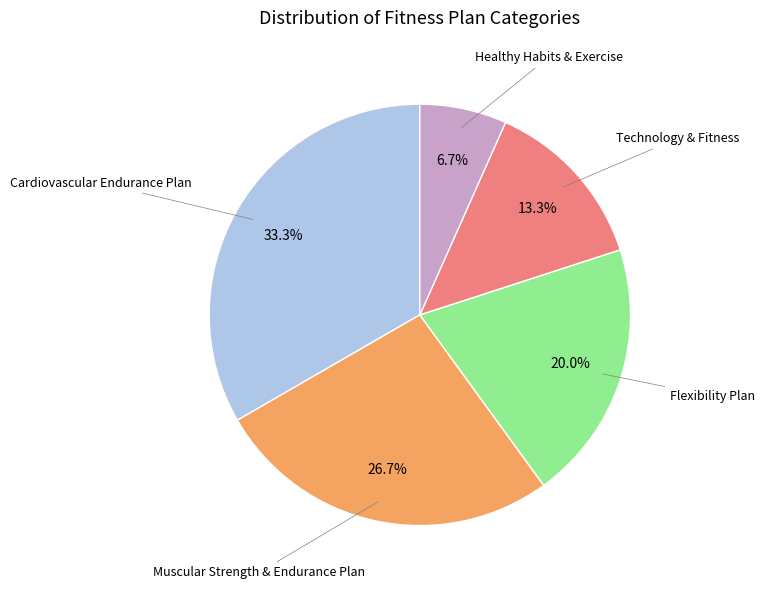

To the nearest percent, what is the difference between the largest and smallest slice percentages?

27%